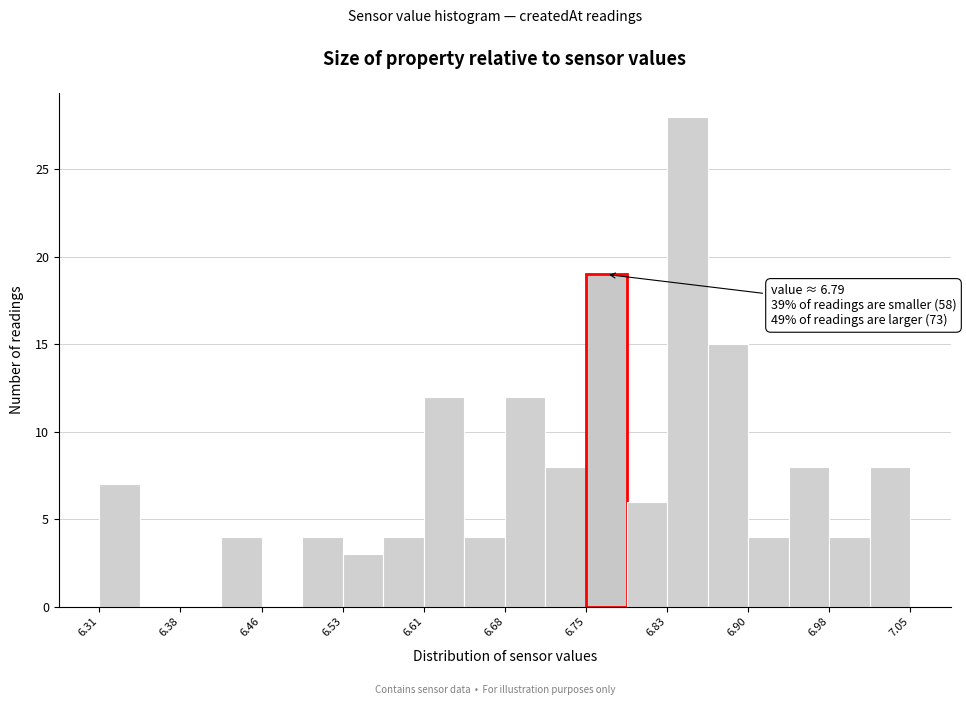

Around what value on the x-axis is the tallest bar? Give the approximate position of its centre, as read against the axis.

6.85